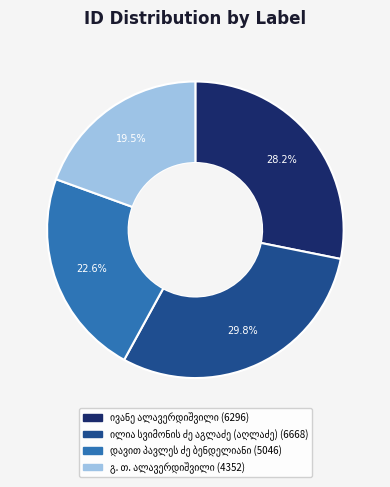

How many slices are in this pie chart?

4